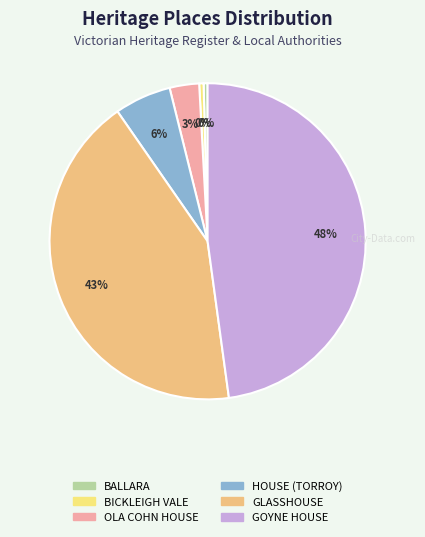

Do OLA COHN HOUSE and BICKLEIGH VALE together represent more than half of the pie?

No